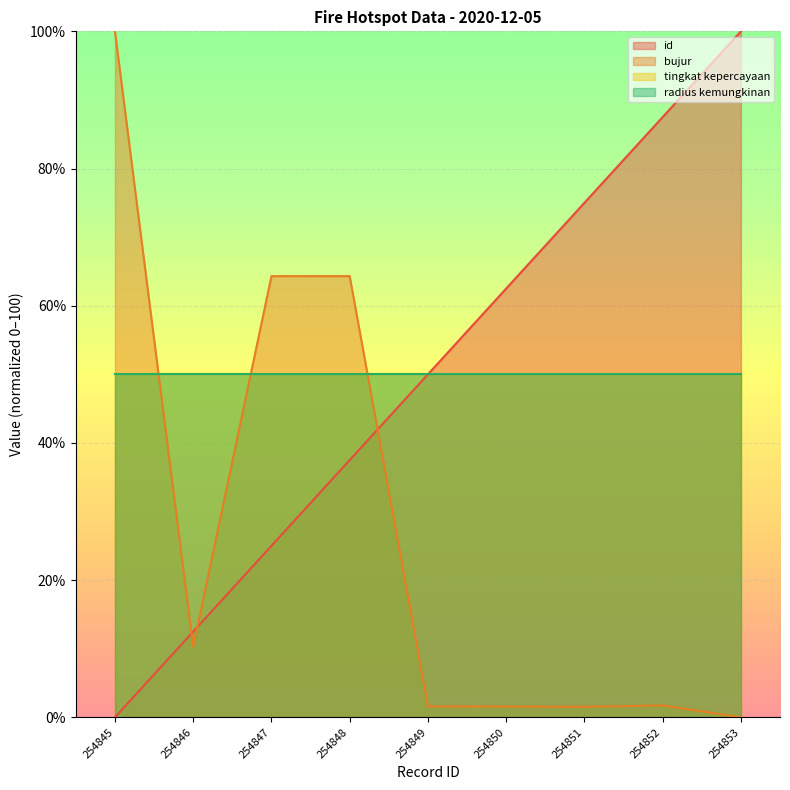

Between 254848 and 254851, which series saw the biggest shift?

bujur